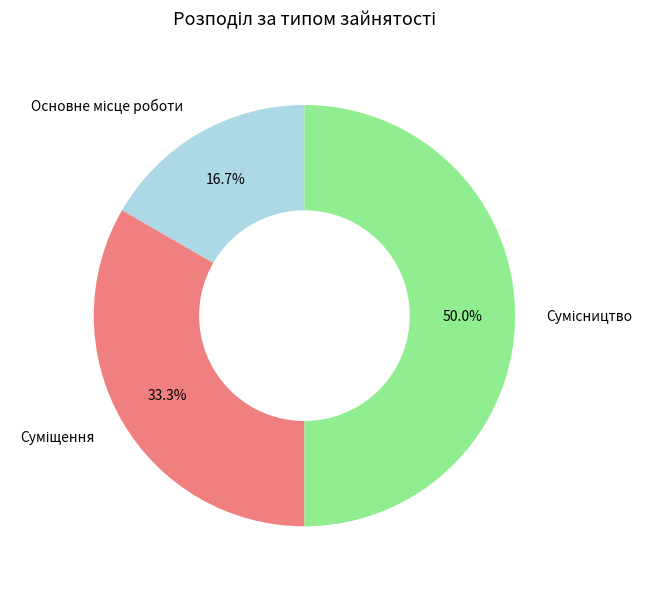

Does Суміщення represent more than half of the total?

No